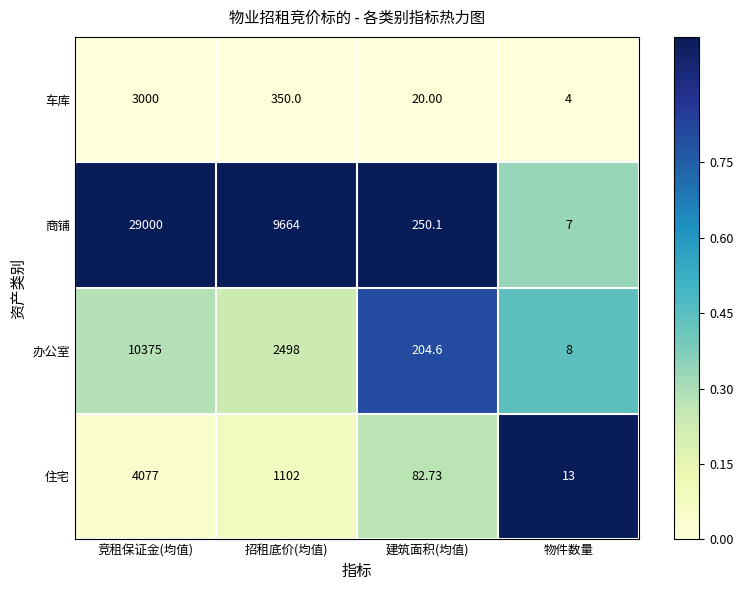

At which category is the sum across all series the highest?

竞租保证金(均值)